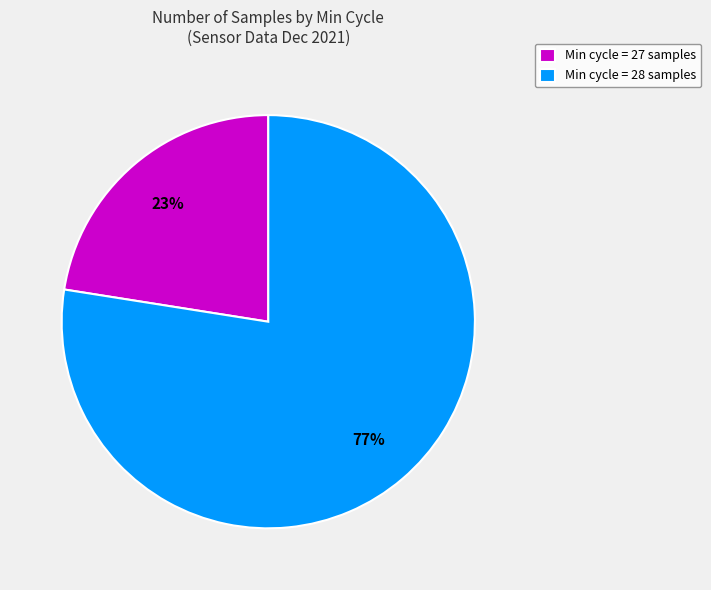

Count the number of slices in the pie.

2